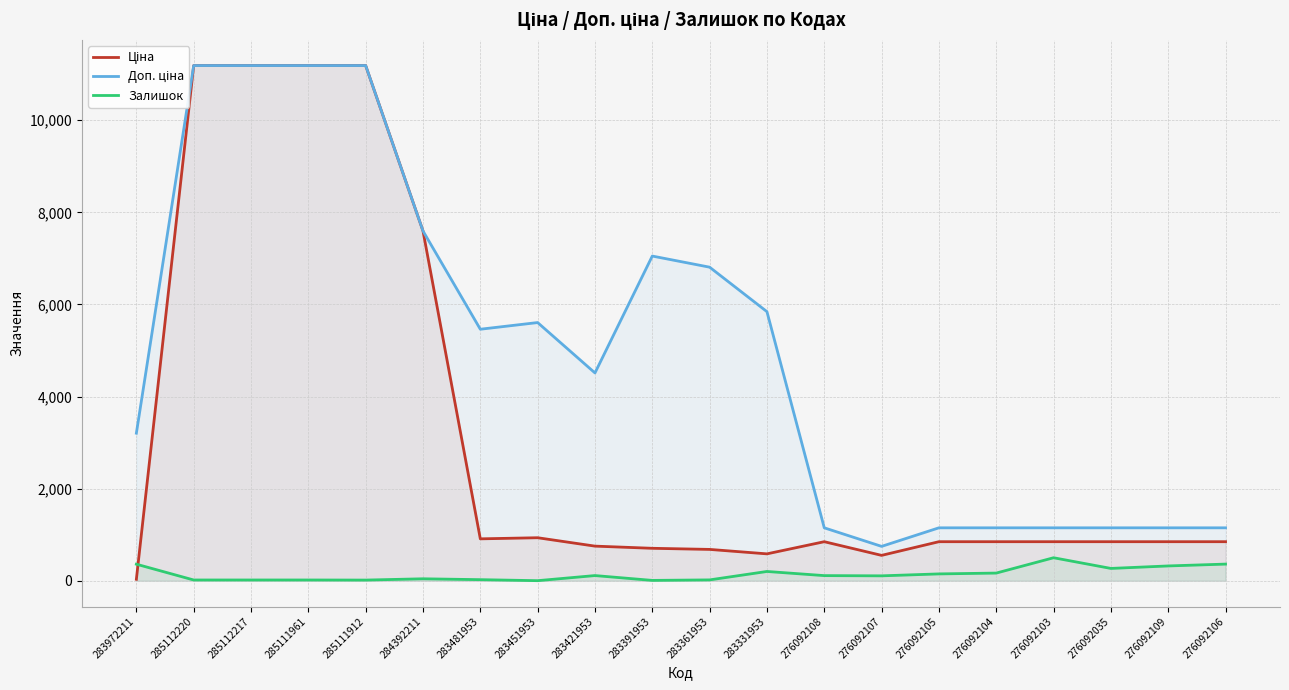

At which category is the sum across all series the highest?

285112220